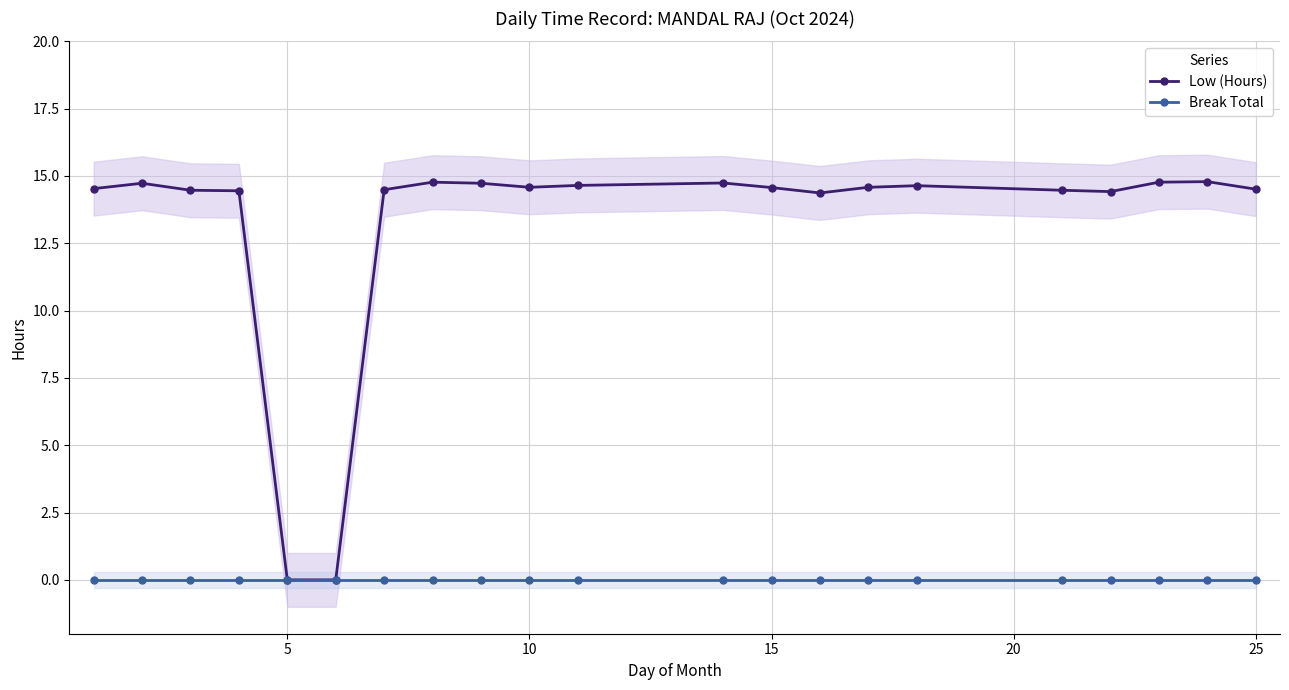

The Break Total series shows 0.0 at 15. True or false?

True